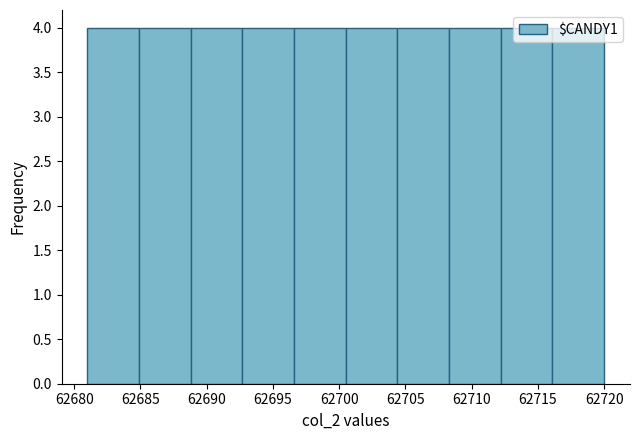

Reading left to right, transcribe this chart: for each bar, give the range it covers on the x-axis and its height. Neither the bar edges nor the heights are printed on the chart, so give them approximately, as read against the axes.

62681.0 to 62684.9: 4
62684.9 to 62688.8: 4
62688.8 to 62692.7: 4
62692.7 to 62696.6: 4
62696.6 to 62700.5: 4
62700.5 to 62704.4: 4
62704.4 to 62708.3: 4
62708.3 to 62712.2: 4
62712.2 to 62716.1: 4
62716.1 to 62720.0: 4